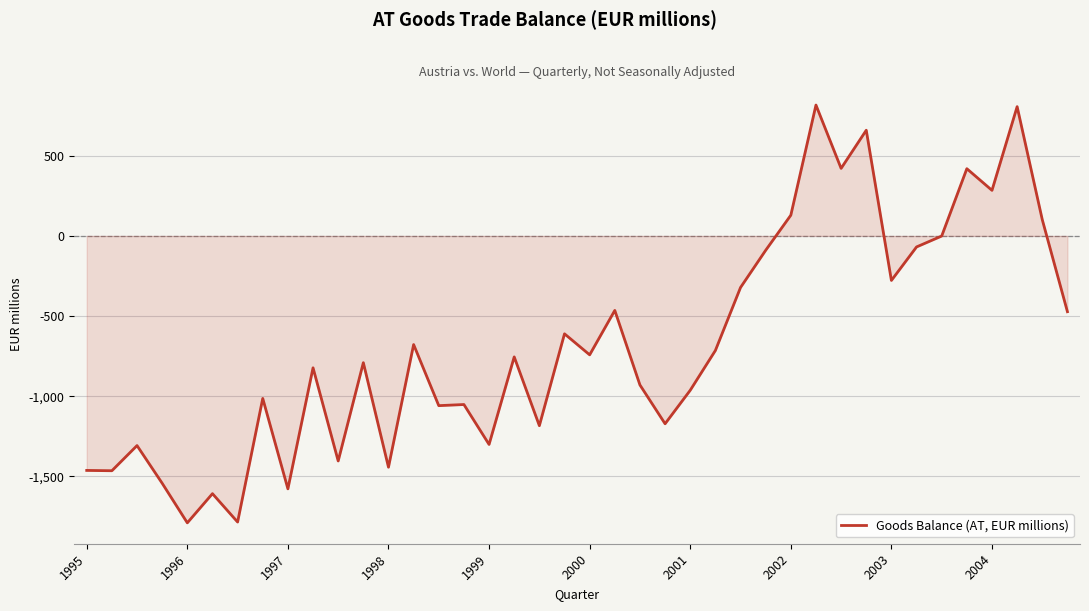

What is the smallest value displayed?

-1790